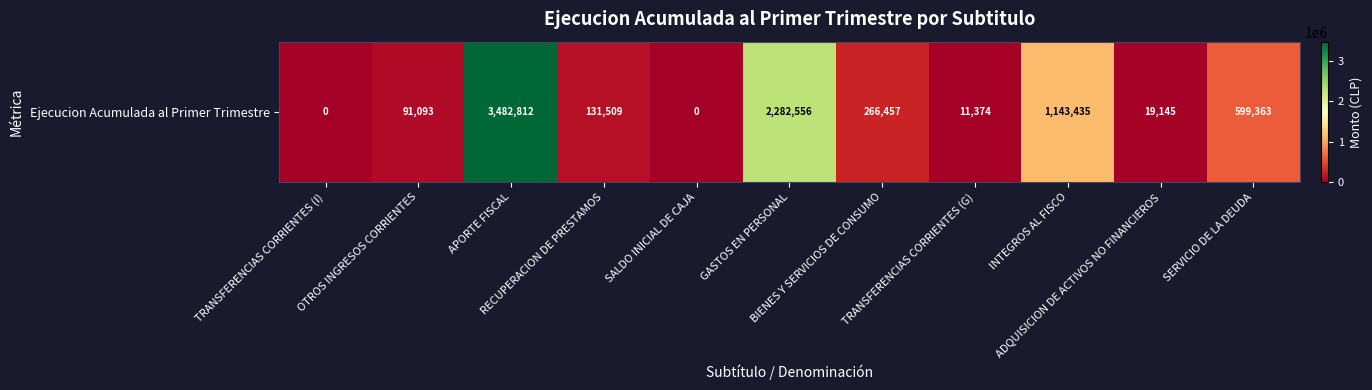

Rank the categories by value from highest to lowest.

APORTE FISCAL, GASTOS EN PERSONAL, INTEGROS AL FISCO, SERVICIO DE LA DEUDA, BIENES Y SERVICIOS DE CONSUMO, RECUPERACION DE PRESTAMOS, OTROS INGRESOS CORRIENTES, ADQUISICION DE ACTIVOS NO FINANCIEROS, TRANSFERENCIAS CORRIENTES (G), TRANSFERENCIAS CORRIENTES (I), SALDO INICIAL DE CAJA